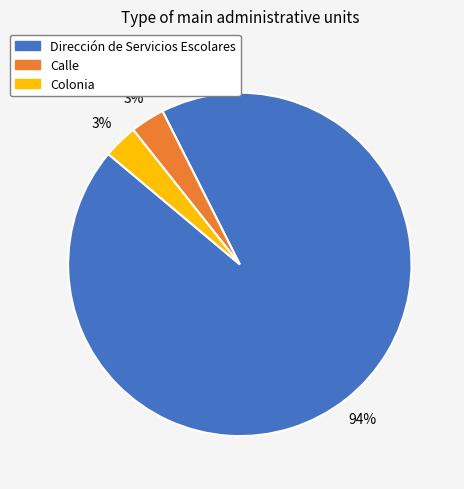

Combined, do Calle and Colonia account for over 50%?

No